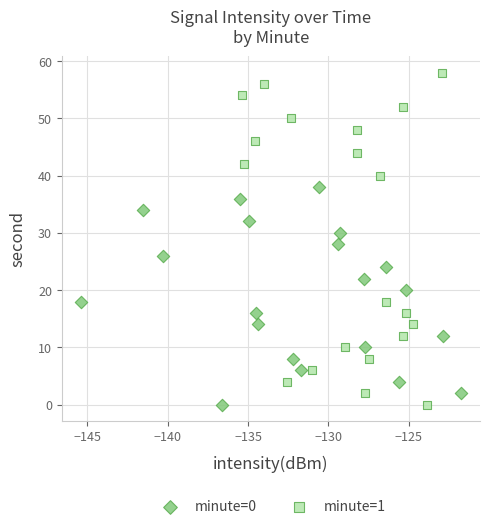

Which series contains the highest Y value?

minute=1